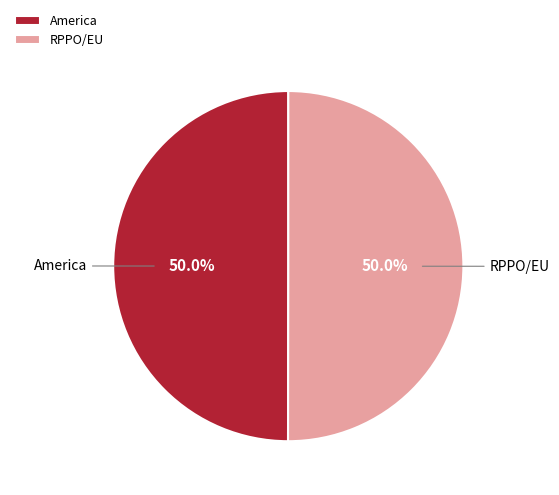

Is it true that RPPO/EU is 50% of the pie?

True